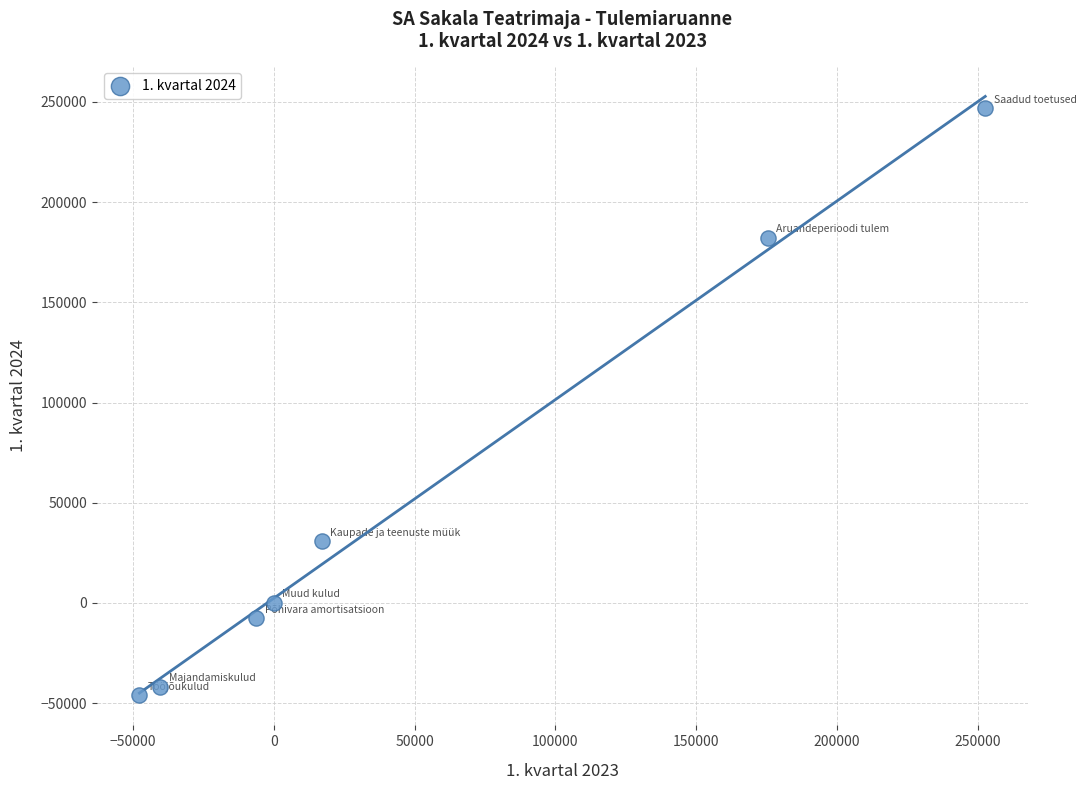

What is the range of X values (max minus min)?

300319.5